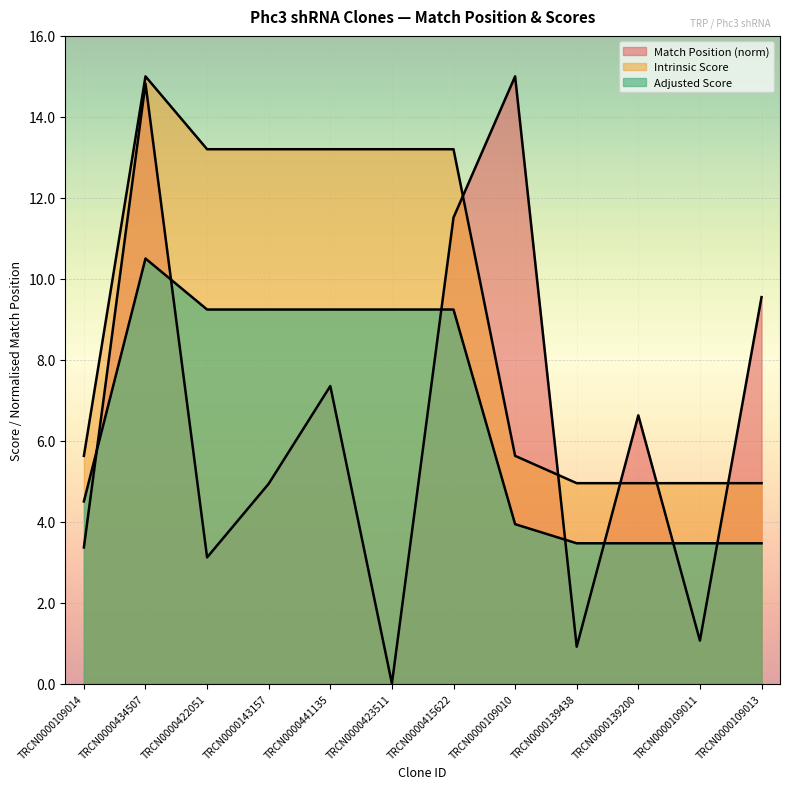

What is the spread (max minus min) of values at TRCN0000139438?

4.0